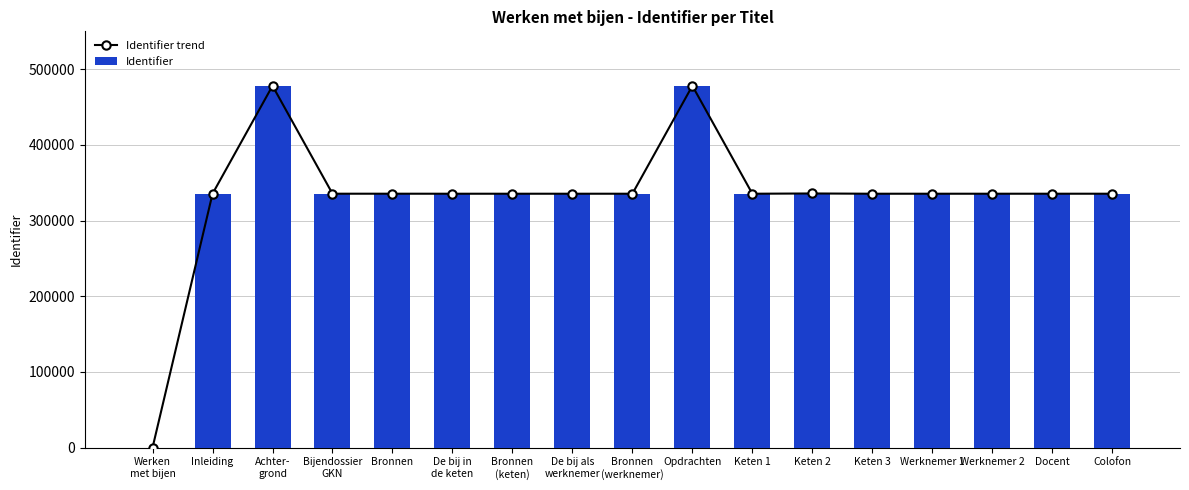

What is the sum of the Identifier values at Colofon and Keten 2?

671222